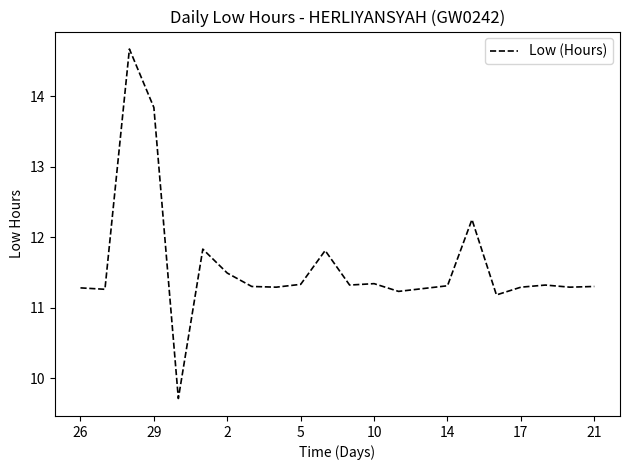

True or false: the data has more than 1 interior local peaks.

True